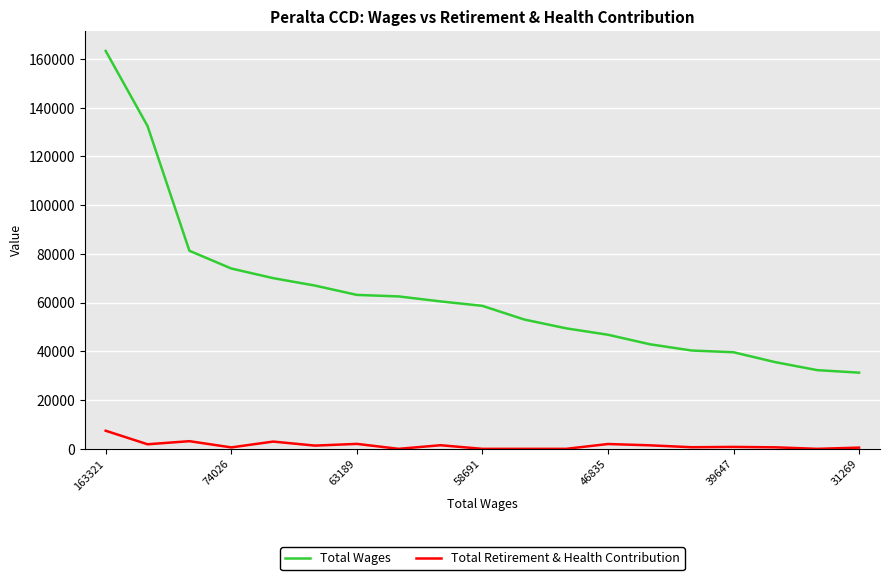

Which series has the largest range (max minus min)?

Total Wages